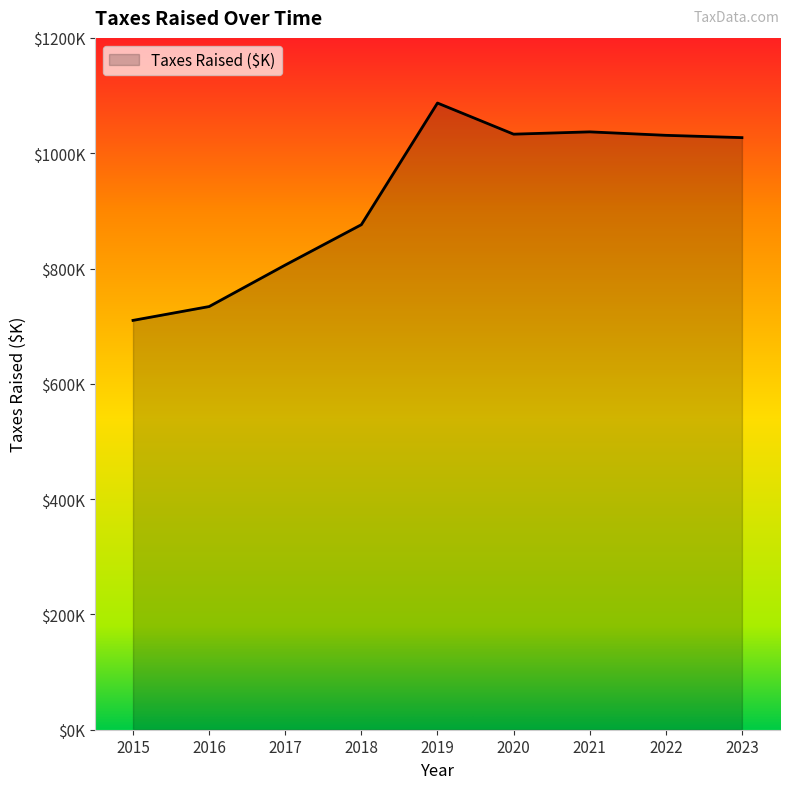

What is the minimum value shown in the chart?

710